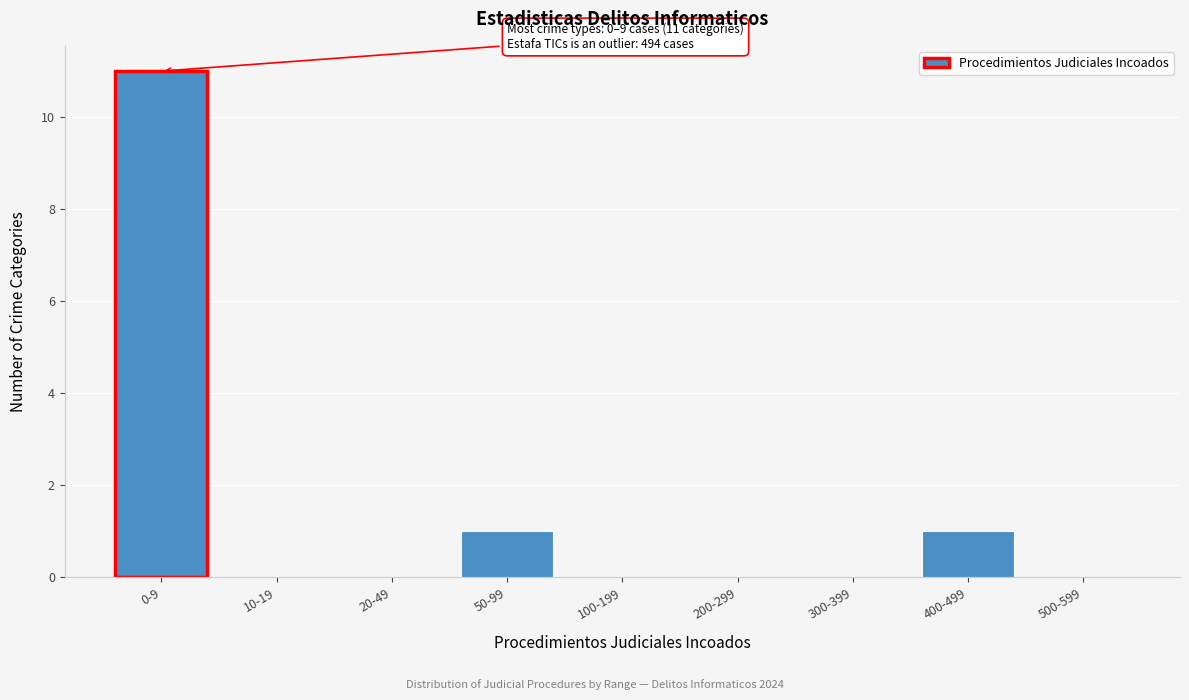

Reading left to right, extract all data points from this chart.

0-9=11	10-19=0	20-49=0	50-99=1	100-199=0	200-299=0	300-399=0	400-499=1	500-599=0